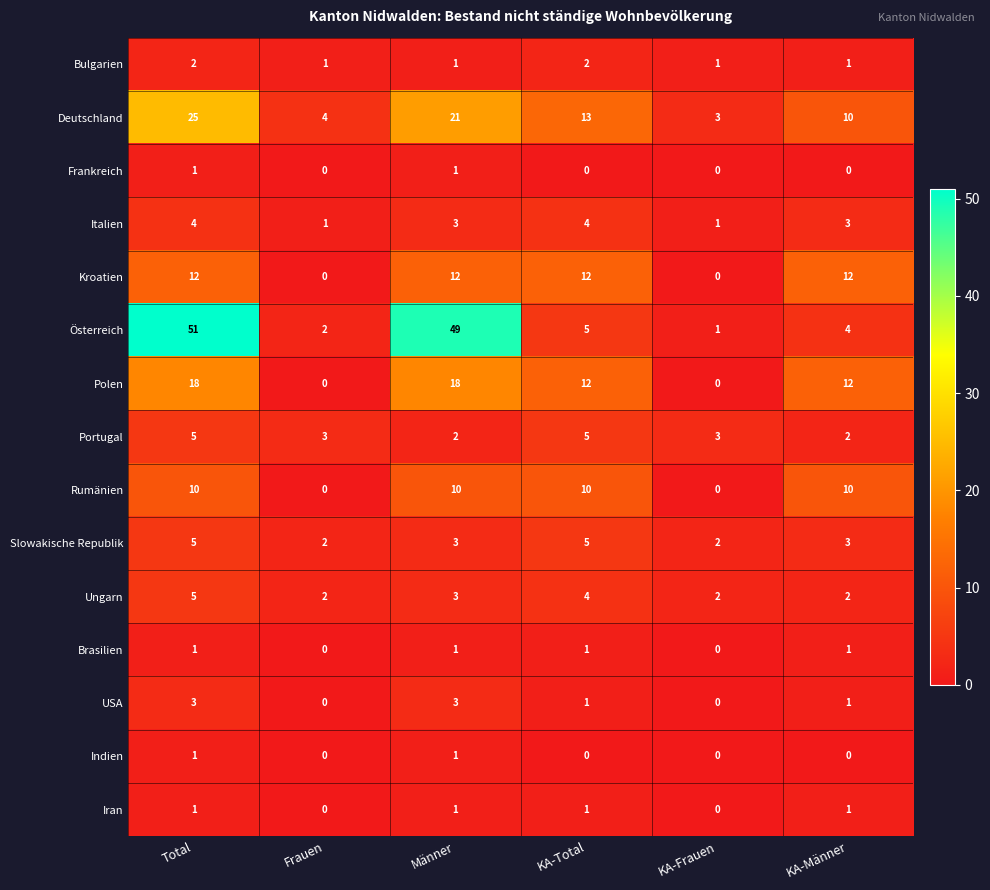

The USA series shows 2 at Frauen. True or false?

False